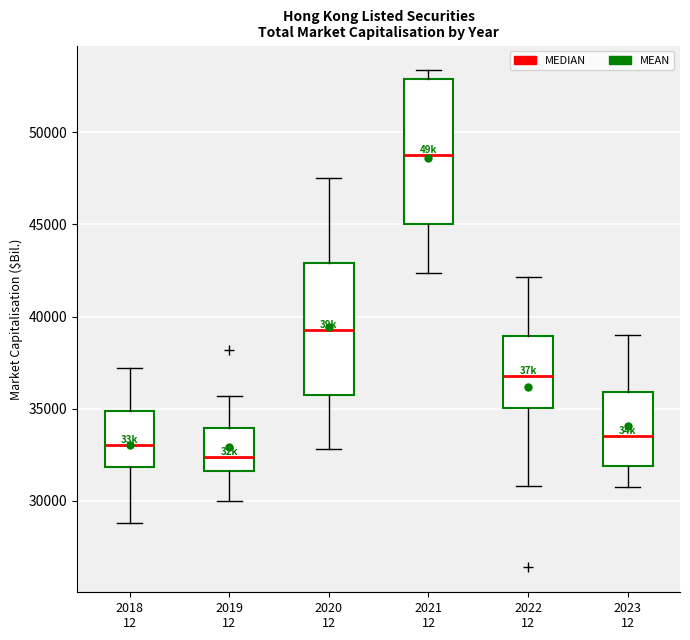

Reading left to right, read every box against the y-axis: the position of its median line, the range the box covers, and the ends of its whiskers. The values are not printed on the chart, so give them approximately, as read against the axis.

2018 12: median 33000, box 32000 to 35000, whiskers 29000 to 37000
2019 12: median 32500, box 31500 to 34000, whiskers 30000 to 35500
2020 12: median 39000, box 35500 to 43000, whiskers 33000 to 47500
2021 12: median 48500, box 45000 to 53000, whiskers 42500 to 53500
2022 12: median 37000, box 35000 to 39000, whiskers 31000 to 42000
2023 12: median 33500, box 32000 to 36000, whiskers 31000 to 39000